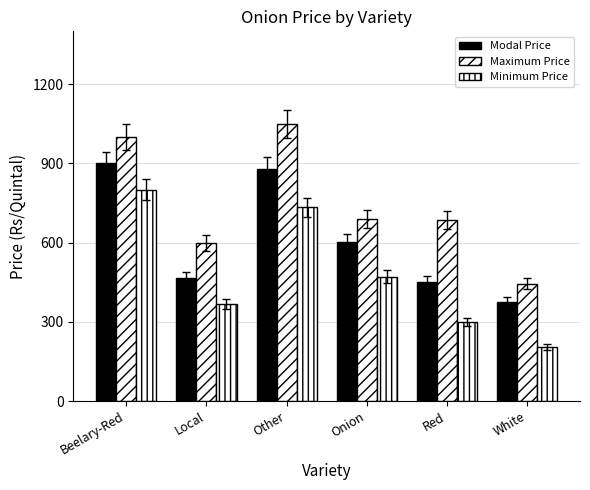

Count the number of data series in this chart.

3